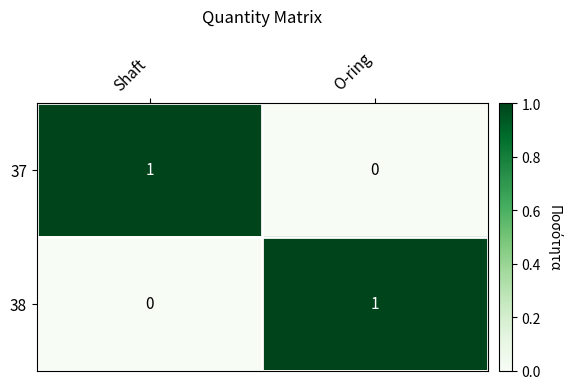

At how many categories does at least one series exceed 0?

2